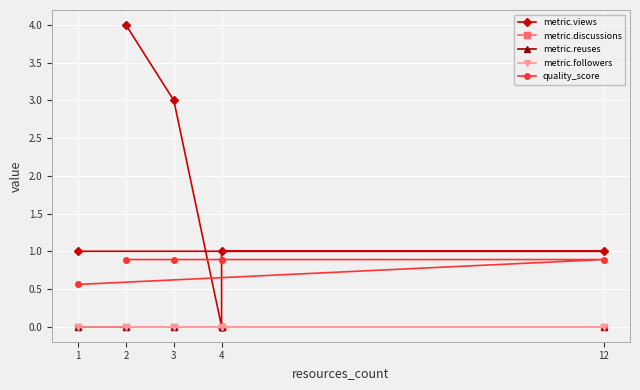

Between 12 and 2, which is larger?

2